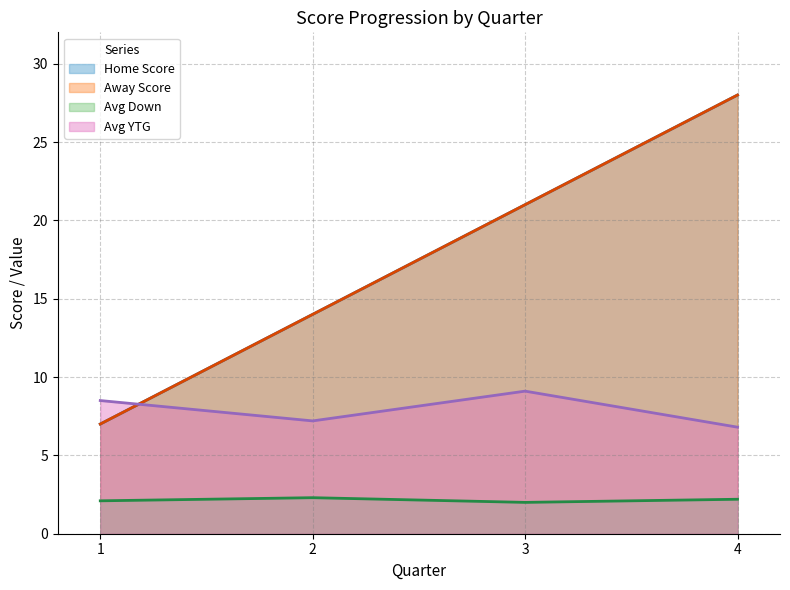

Which label corresponds to the largest value in the chart?

4